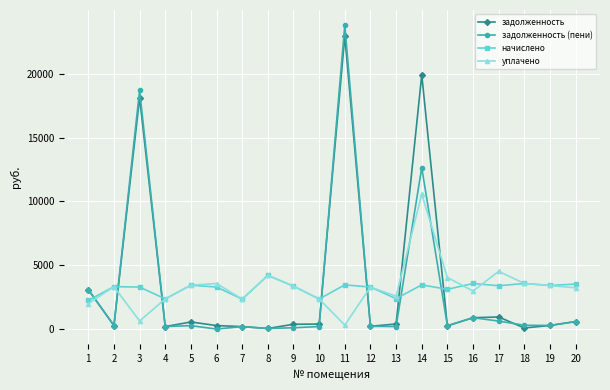

What is the minimum value for задолженность?

46.0